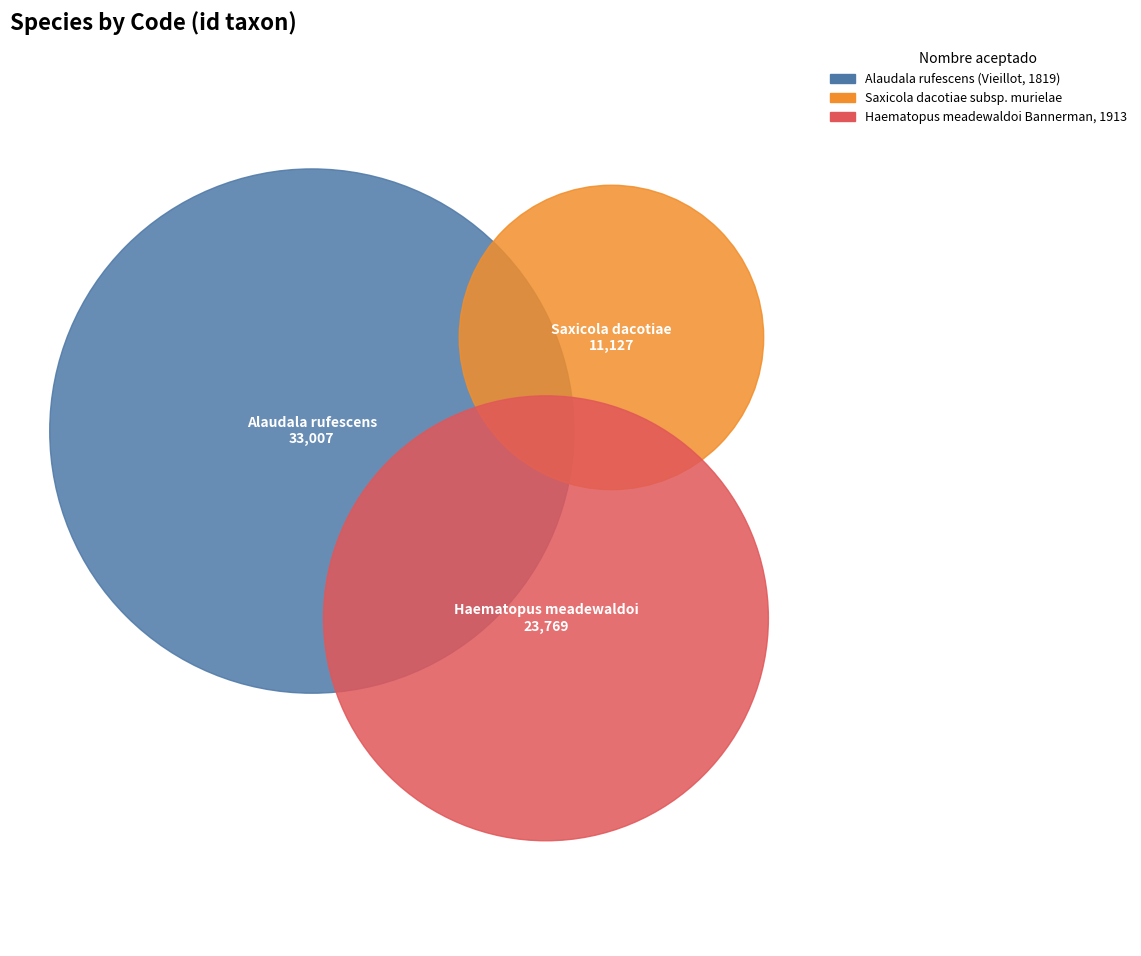

Rank the categories by value from lowest to highest.

Saxicola dacotiae subsp. murielae, Haematopus meadewaldoi Bannerman, 1913, Alaudala rufescens (Vieillot, 1819)